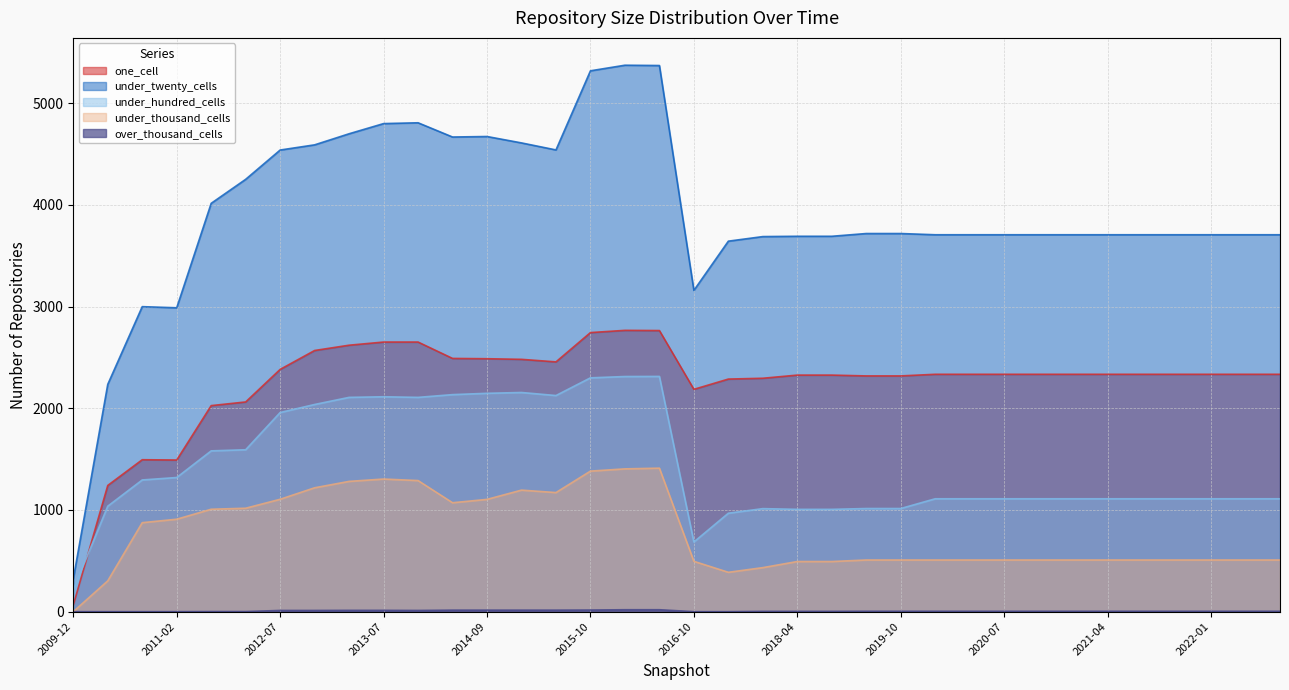

The value of one_cell at 2016-10 is 892. True or false?

False